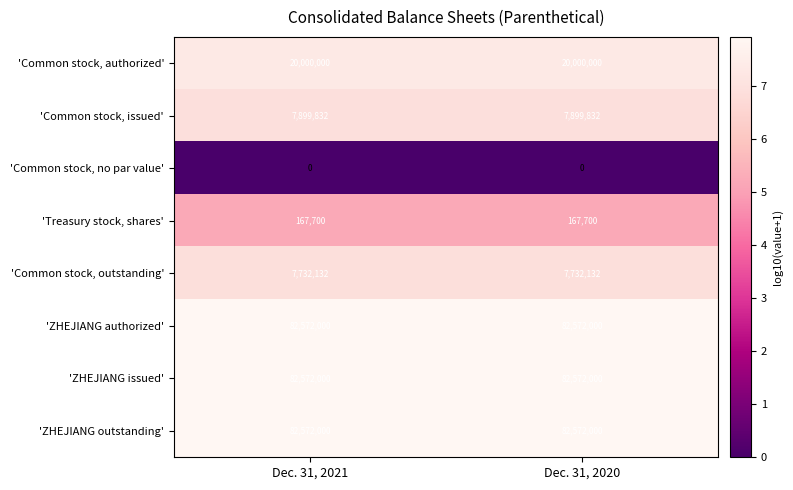

What is the spread (max minus min) of values at Dec. 31, 2021?

82572000